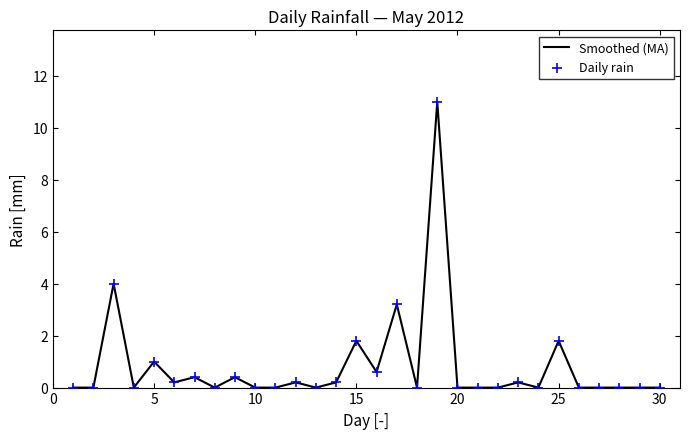

What is the difference between the maximum and minimum values?

11.0